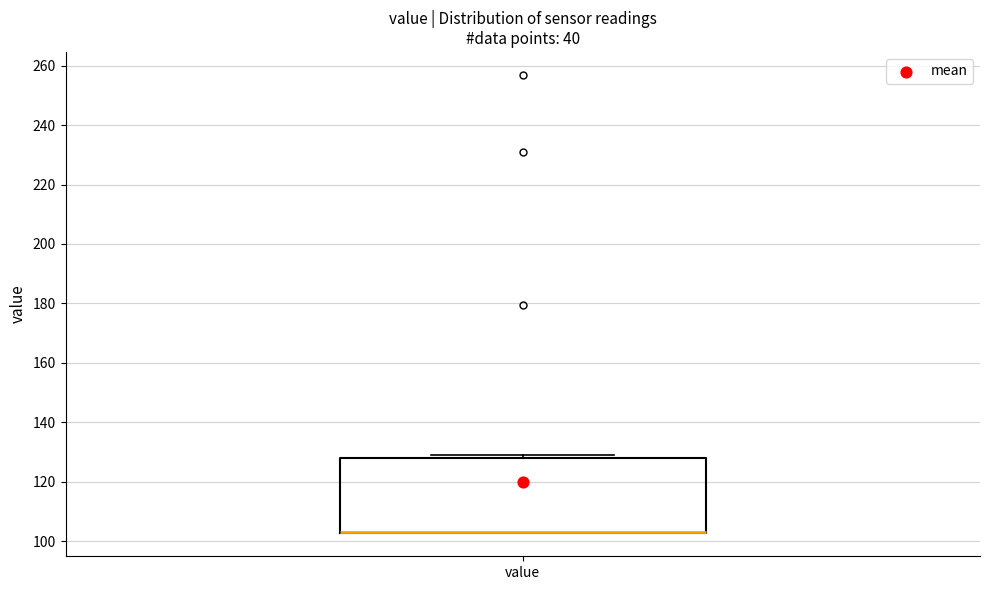

Where is the upper edge of the box for value on the y-axis? The values are not printed on the chart, so give them approximately, as read against the axis.

128